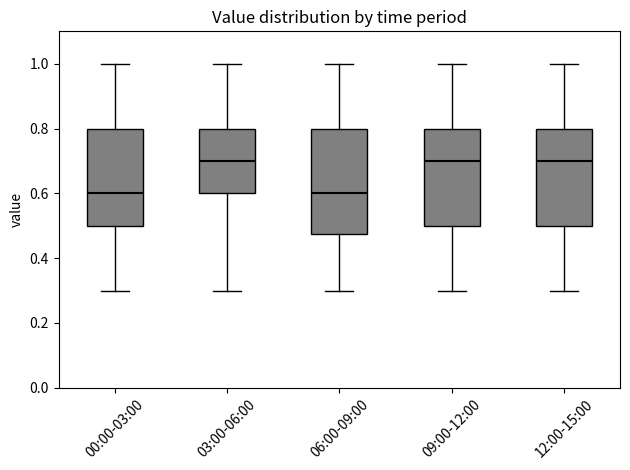

Where is the lower edge of the box for 03:00-06:00 on the y-axis? The values are not printed on the chart, so give them approximately, as read against the axis.

0.60